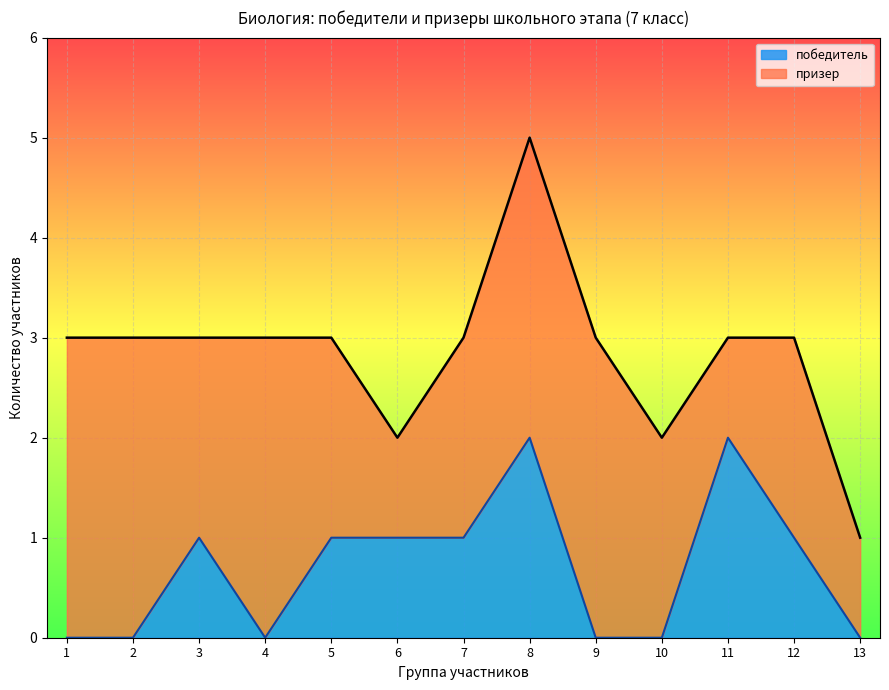

At which category is the sum across all series the highest?

8